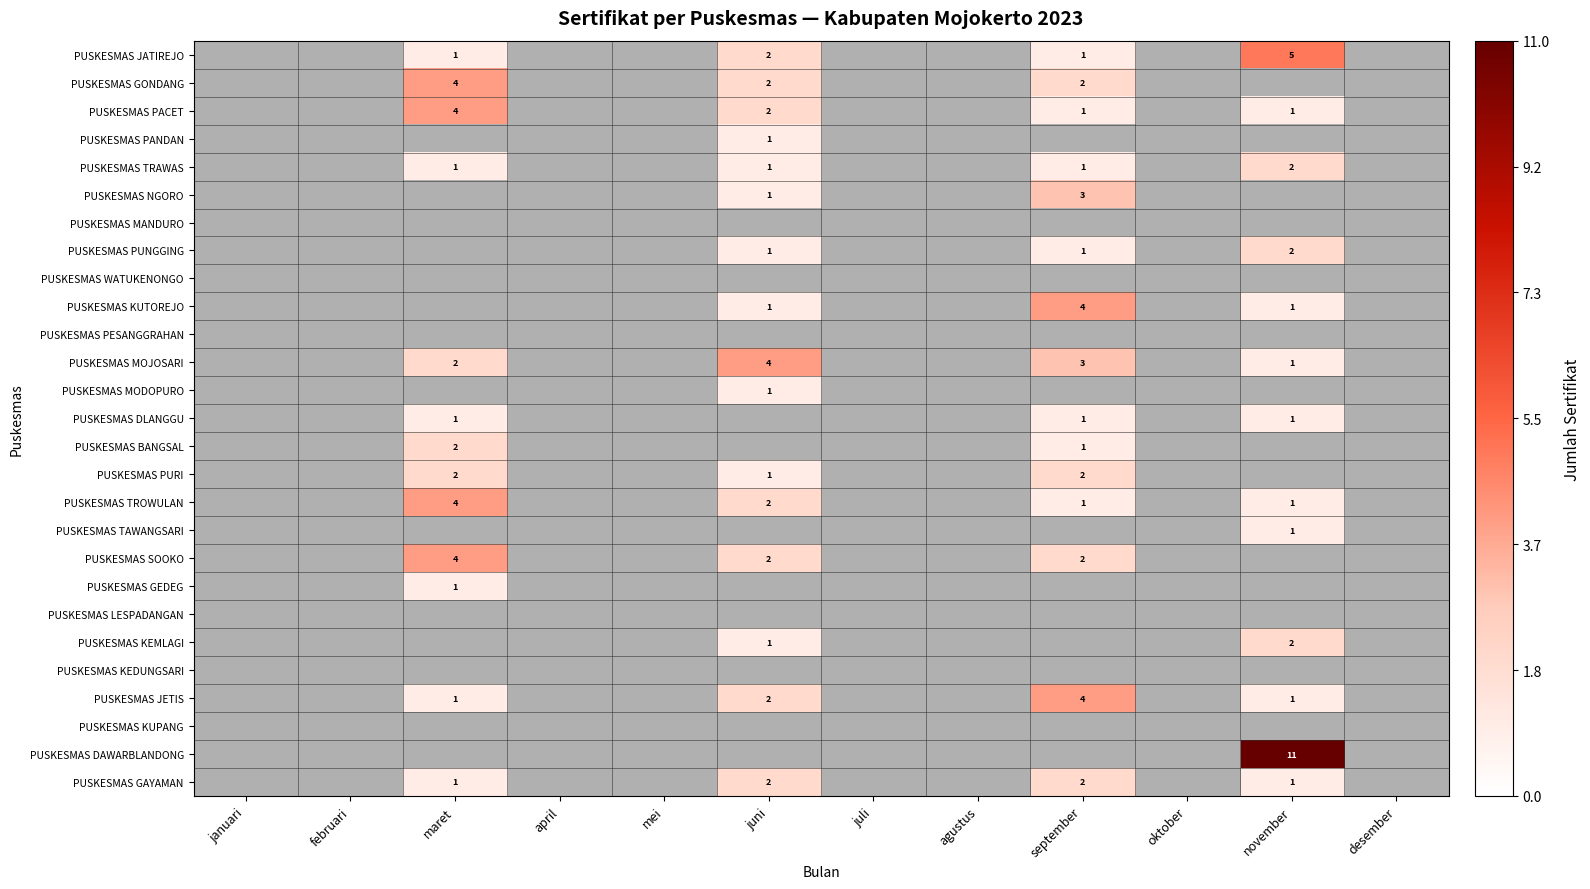

How many series are shown in this chart?

27